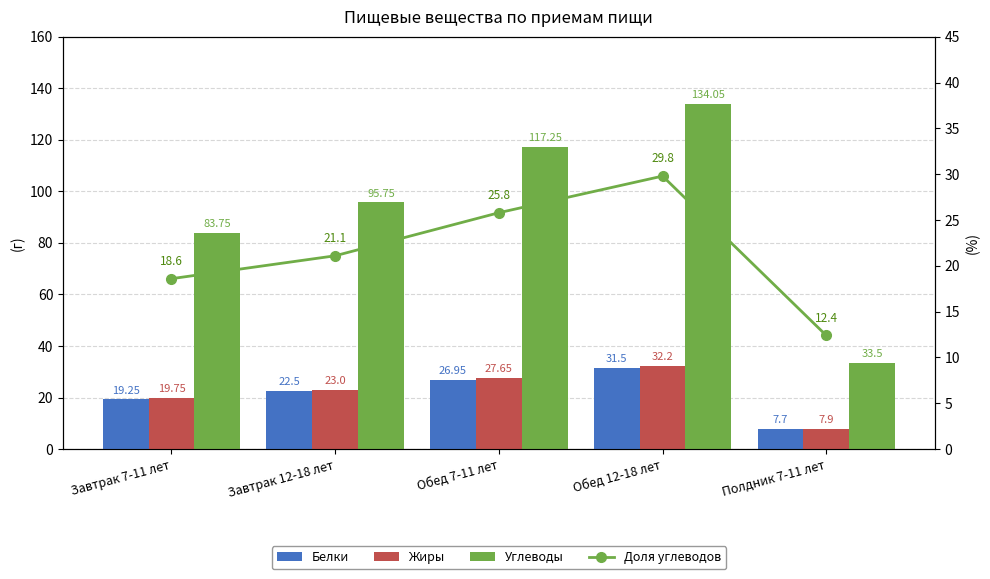

What is the value of the Доля углеводов bar at the 3rd from the left?

25.8